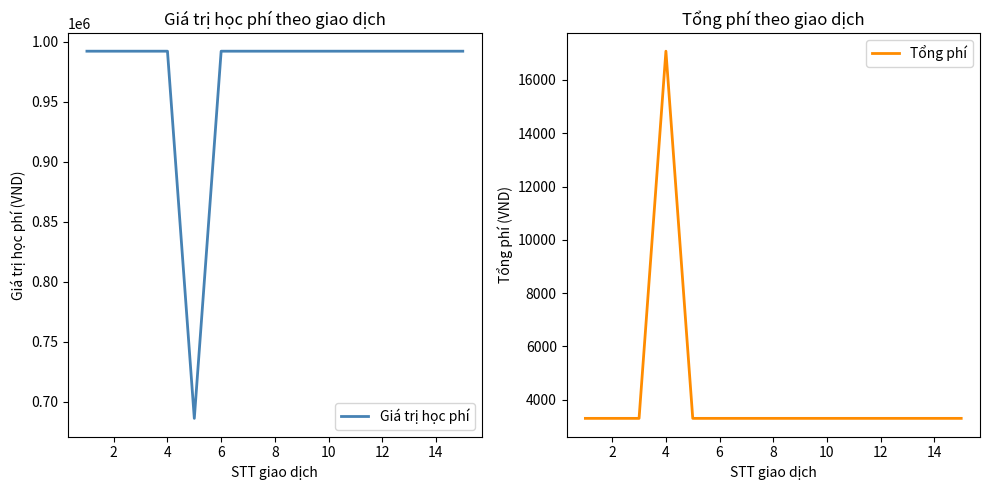

What is the lowest value of the Giá trị học phí series?

686000